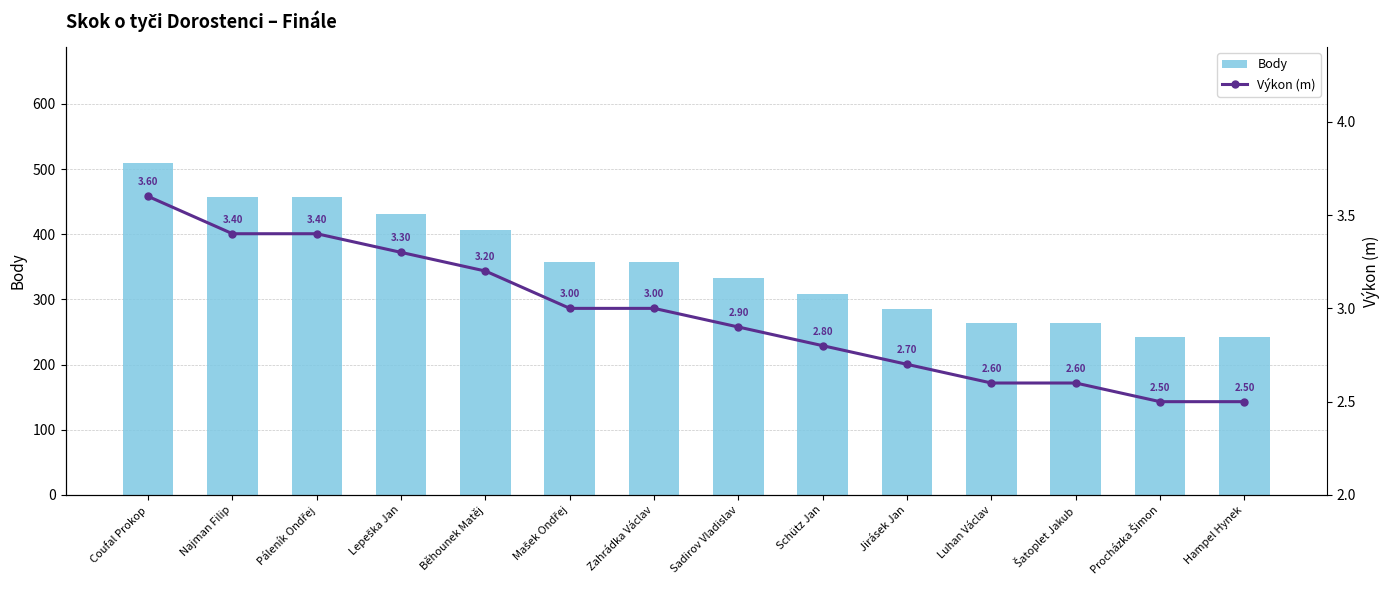

What is the average value of the Body series?

351